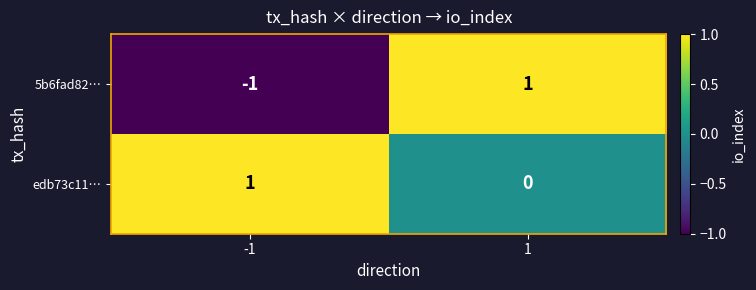

The value of 5b6fad82… at -1 is -1. True or false?

True